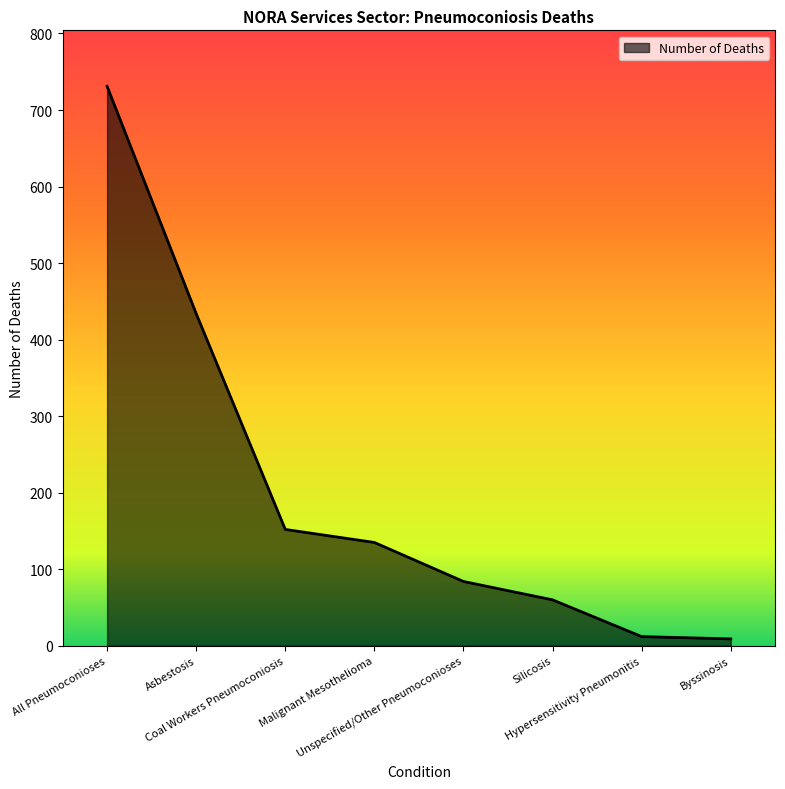

The chart shows a value of 645 at Asbestosis. True or false?

False